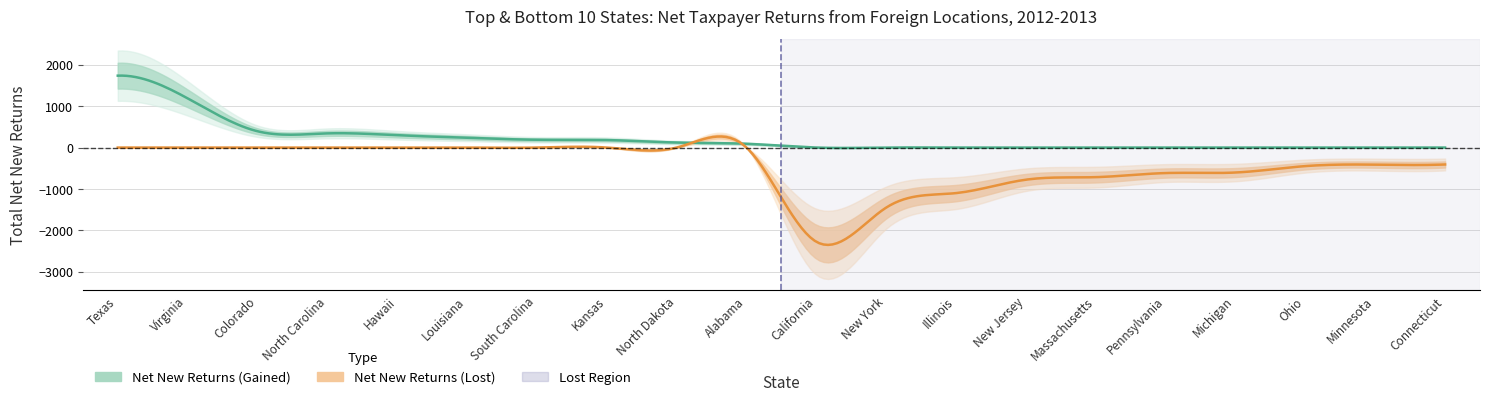

What is the average value of the Net New Returns (Lost) series?

-881